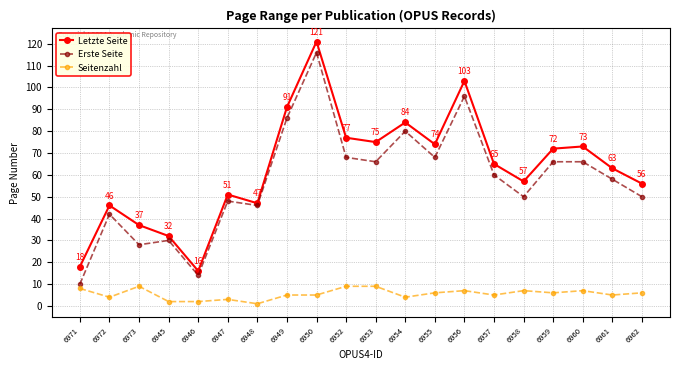

At how many categories does at least one series exceed 21?

18